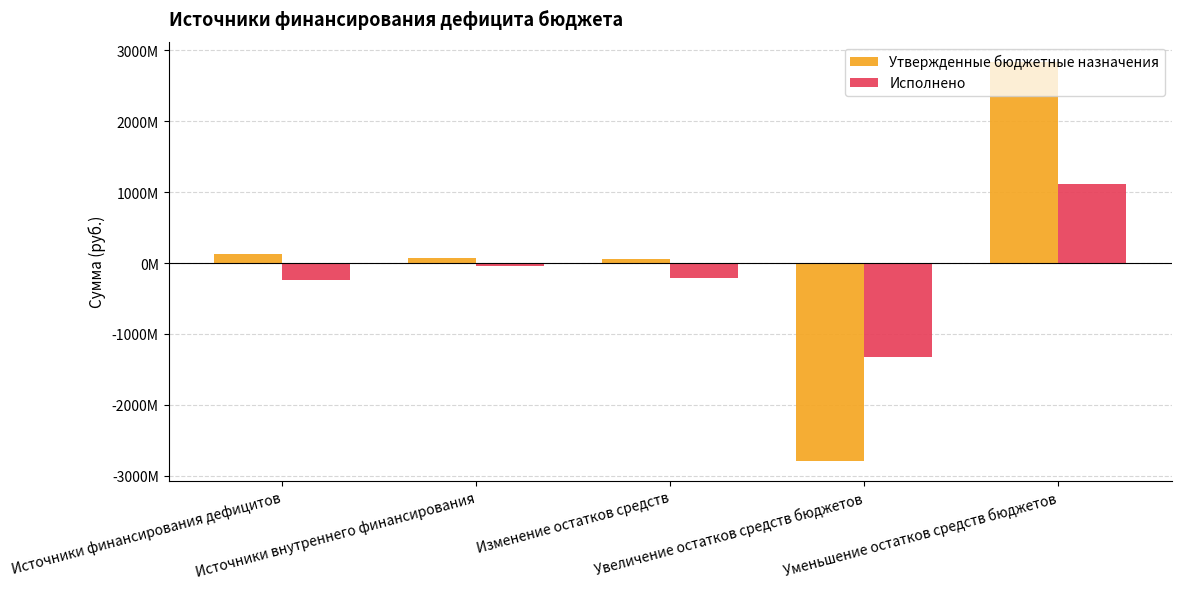

List the series in order of their peak value, highest first.

Утвержденные бюджетные назначения, Исполнено